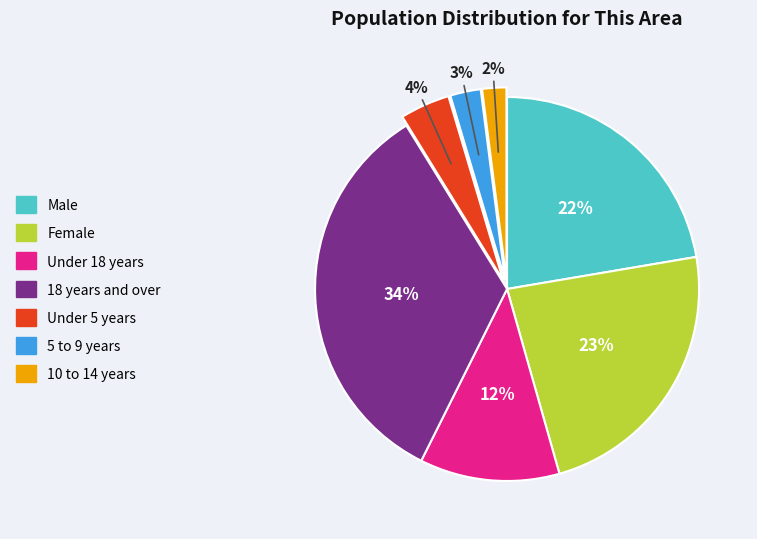

Which category has the biggest portion of the pie?

18 years and over